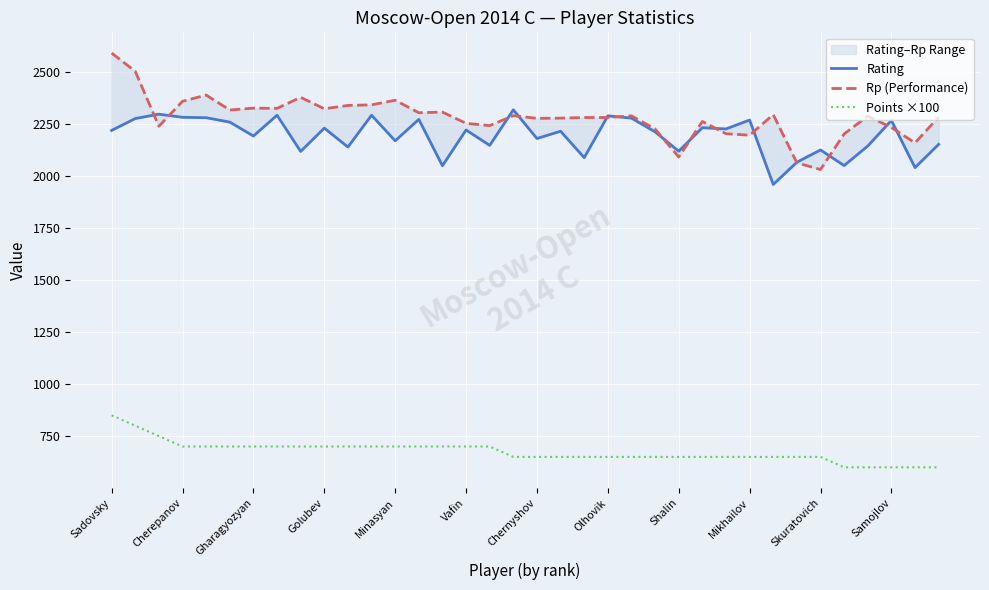

What is the highest value of the Points ×100 series?

850